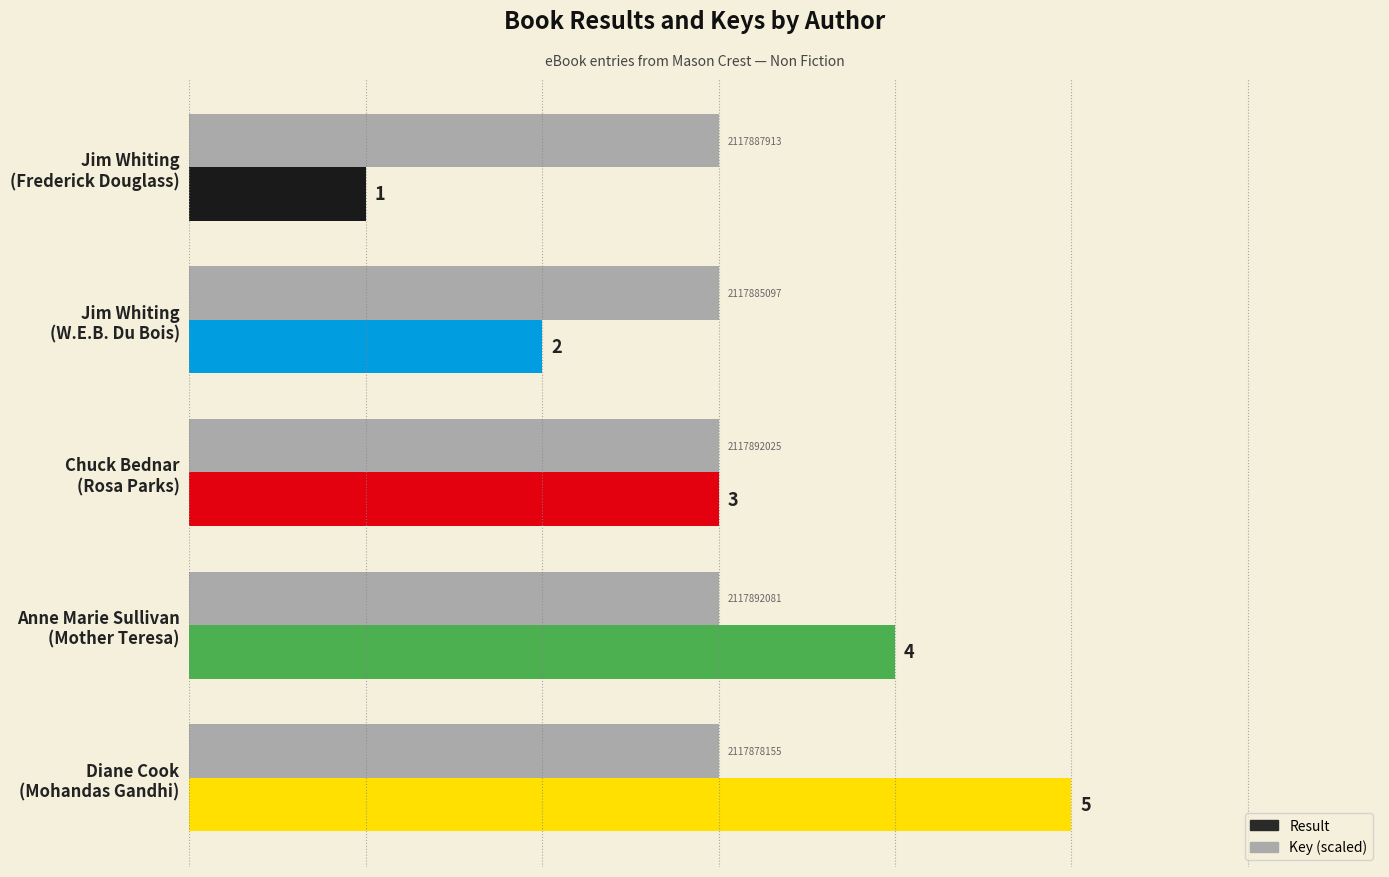

Rank the series by their maximum value, from lowest to highest.

Key (scaled), Result